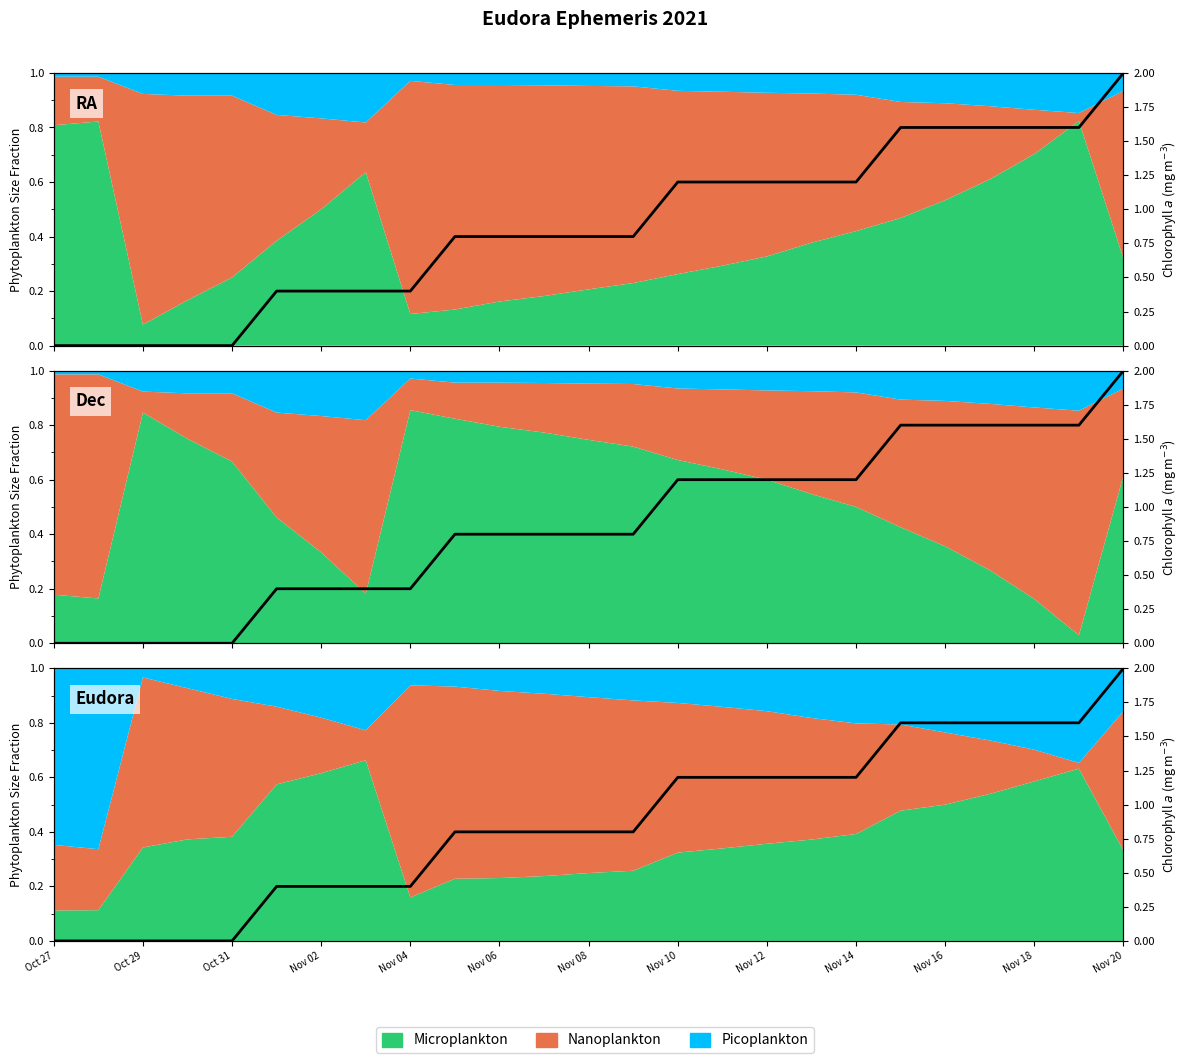

Which has a higher value, Oct 29 or 20?

20